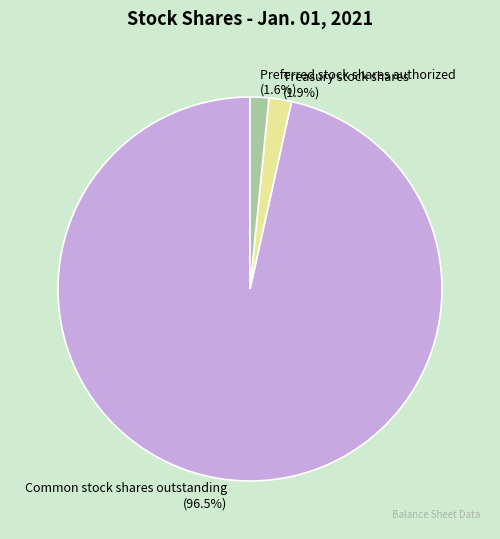

Which has a higher value, Common stock shares outstanding or Treasury stock shares?

Common stock shares outstanding